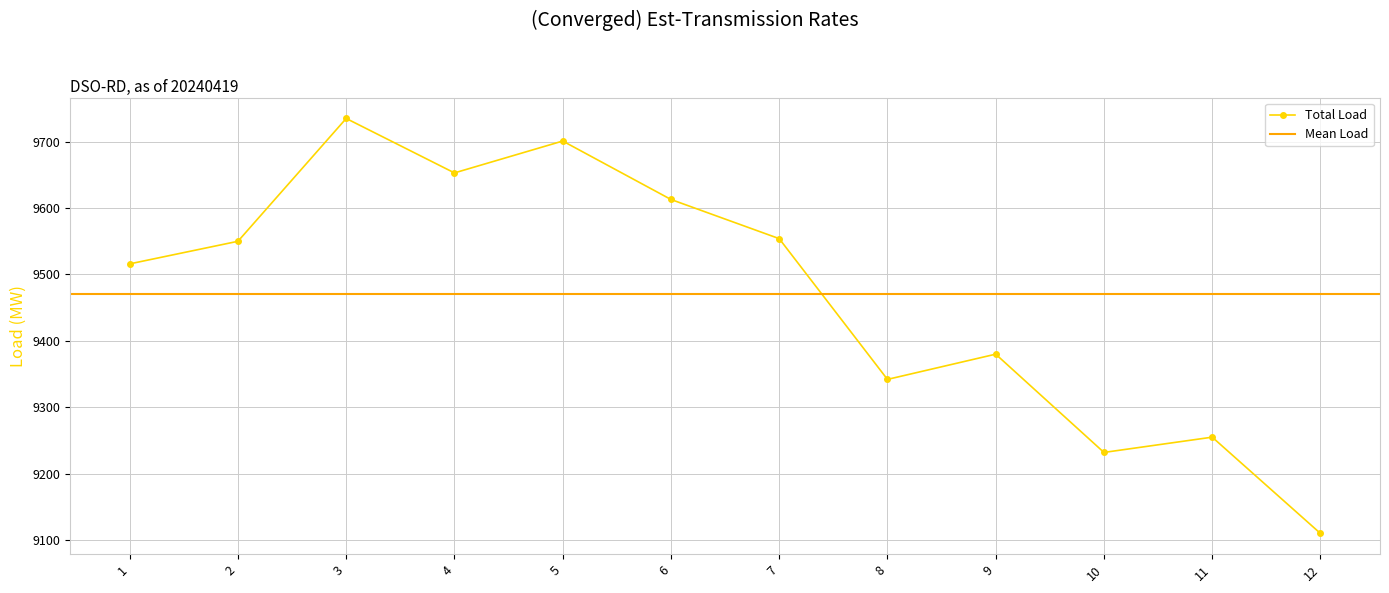

Where is the first local minimum?

4